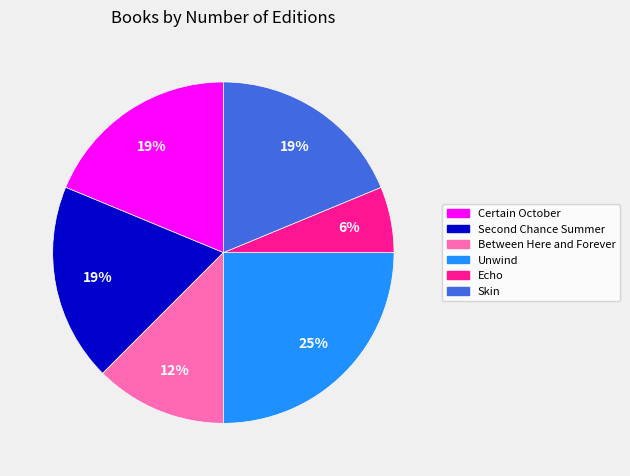

True or false: Certain October accounts for 11% of the total.

False